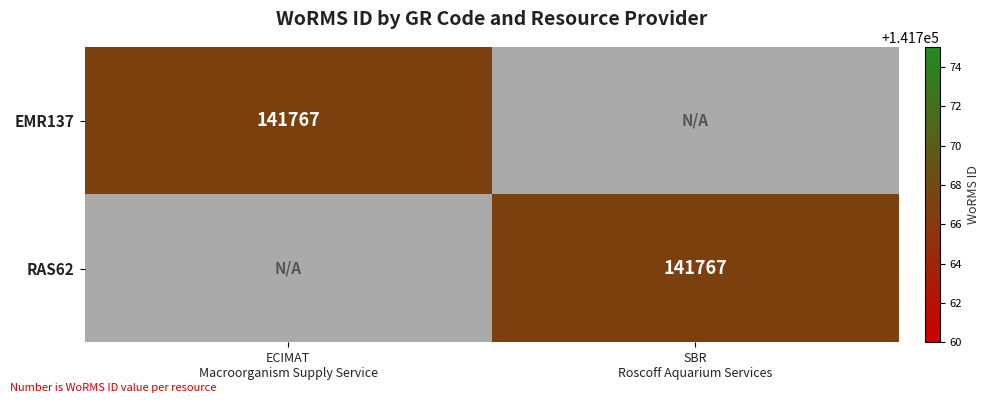

List the series in order of their peak value, highest first.

EMR137, RAS62